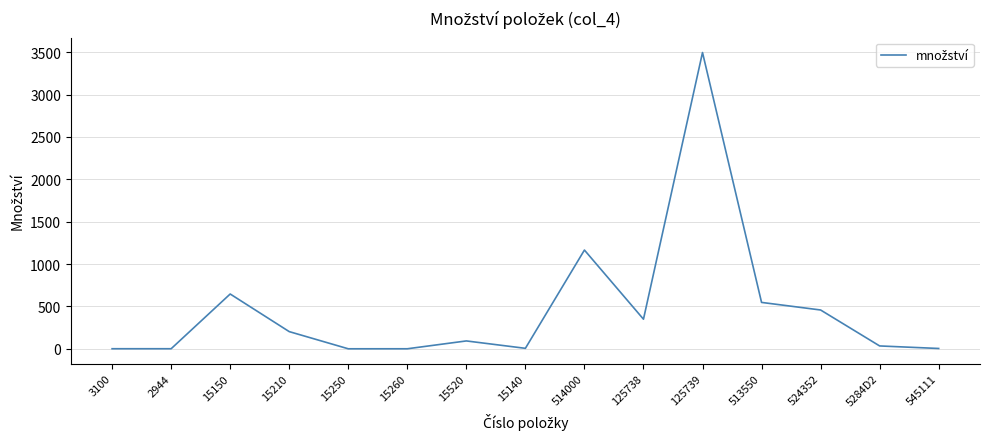

Which has a higher value, 514000 or 2944?

514000